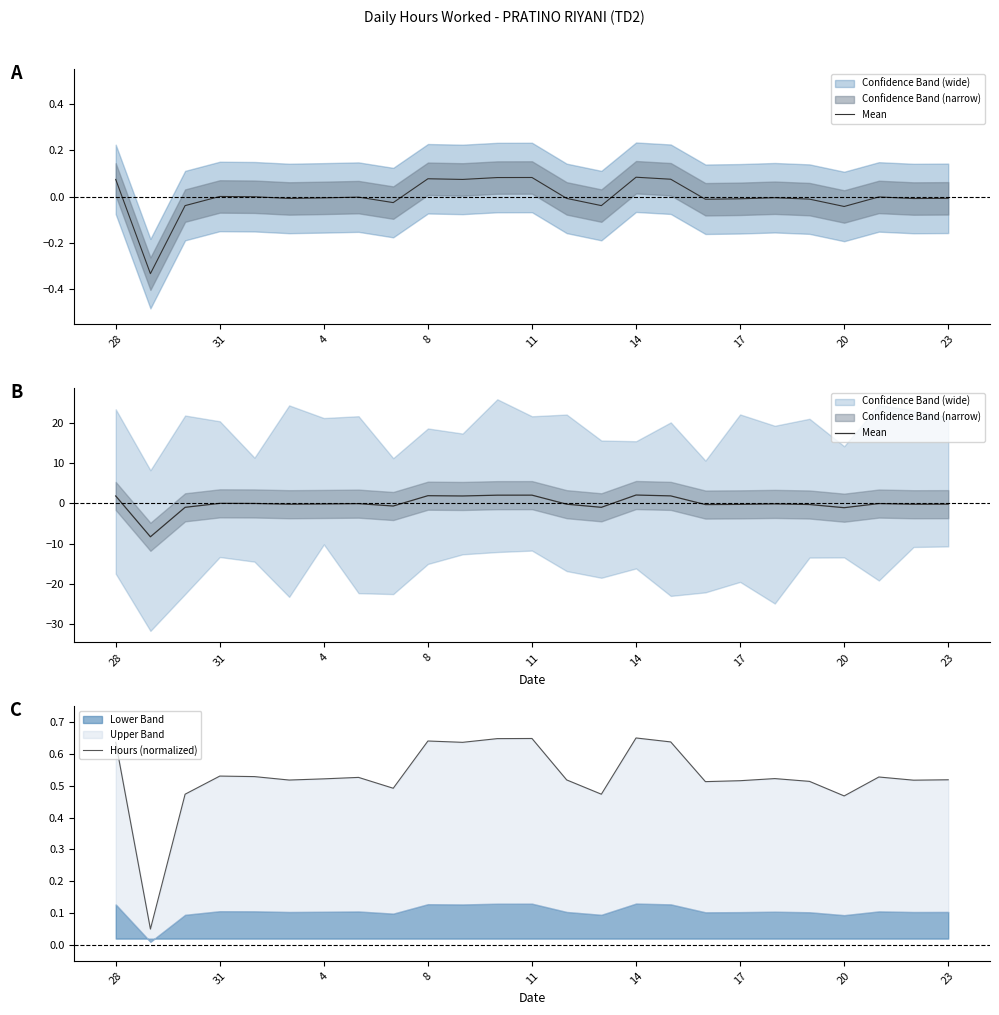

Rank the series by their maximum value, from lowest to highest.

Hours (normalized), Mean